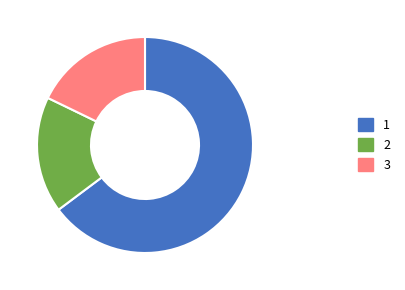

Is there a majority slice in this chart?

Yes